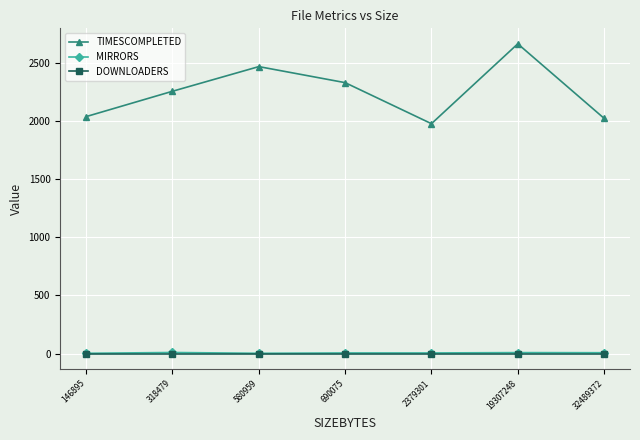

True or false: TIMESCOMPLETED and MIRRORS intersect in this chart.

False